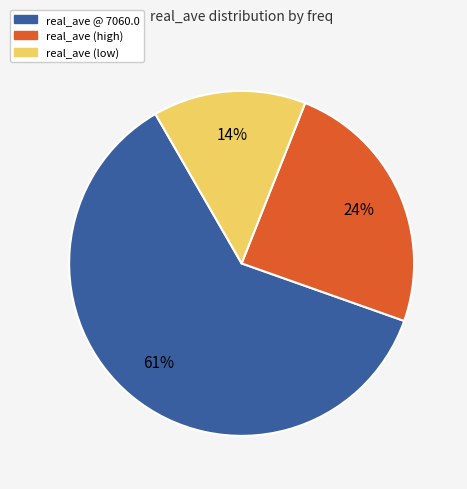

To the nearest percent, what is the average slice percentage?

33%